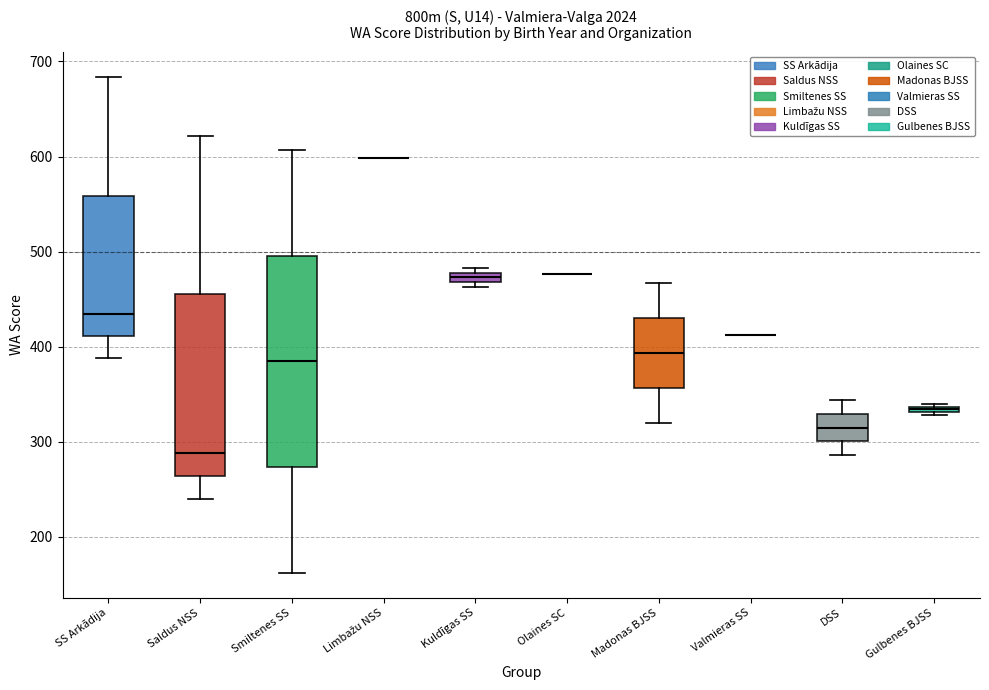

Which box is the tallest, from its lower edge to its upper edge?

Smiltenes SS